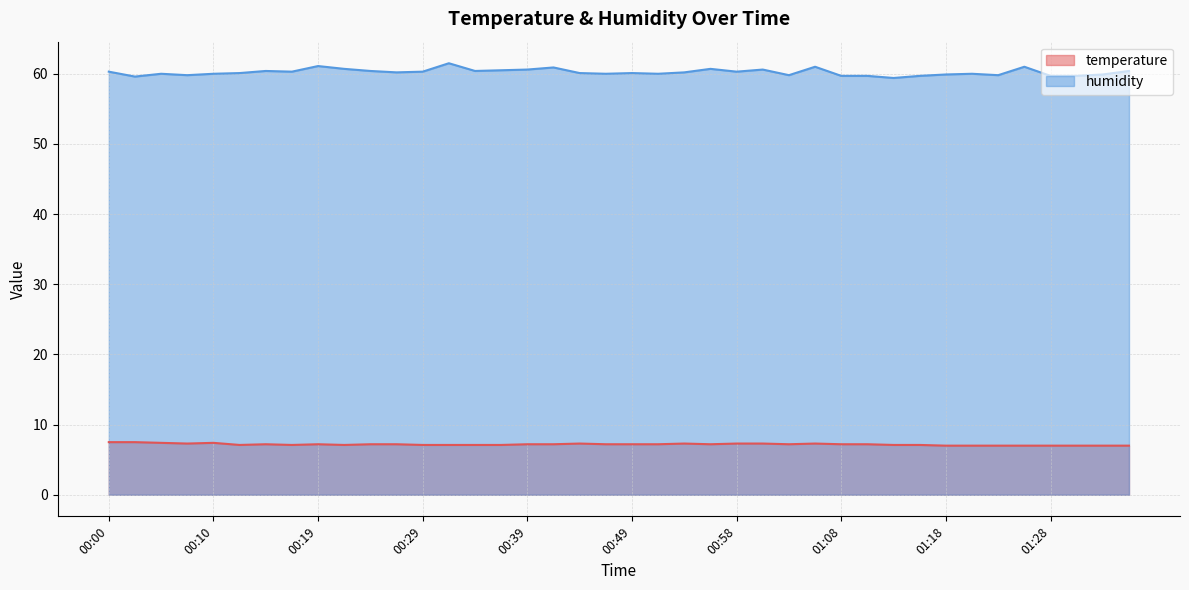

Reading left to right, transcribe all the data shown in this chart.

temperature: 7.5	7.5	7.4	7.3	7.4	7.1	7.2	7.1	7.2	7.1	7.2	7.2	7.1	7.1	7.1	7.1	7.2	7.2	7.3	7.2	7.2	7.2	7.3	7.2	7.3	7.3	7.2	7.3	7.2	7.2	7.1	7.1	7.0	7.0	7.0	7.0	7.0	7.0	7.0	7.0
humidity: 60.3	59.6	60.0	59.8	60.0	60.1	60.4	60.3	61.1	60.7	60.4	60.2	60.3	61.5	60.4	60.5	60.6	60.9	60.1	60.0	60.1	60.0	60.2	60.7	60.3	60.6	59.8	61.0	59.7	59.7	59.4	59.7	59.9	60.0	59.8	61.0	59.7	59.7	59.9	60.4